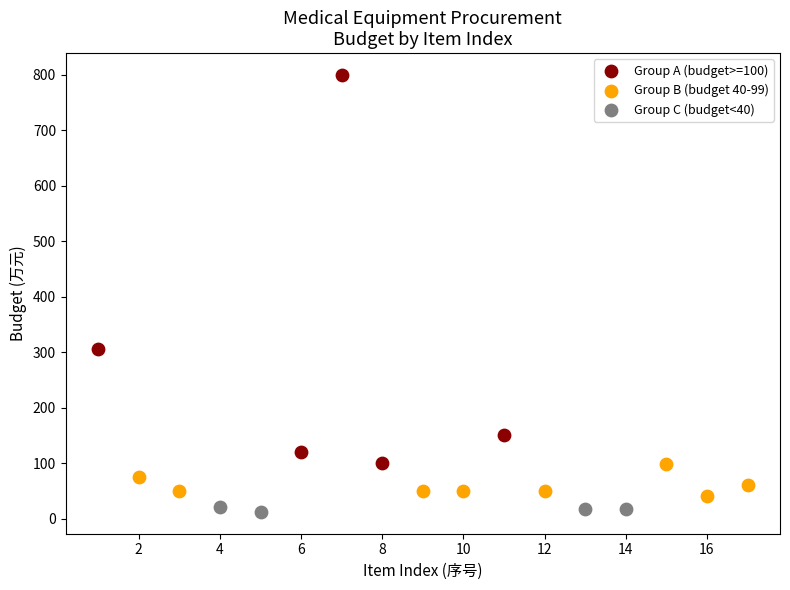

What are all the series names shown in the legend?

Group A (budget>=100), Group B (budget 40-99), Group C (budget<40)